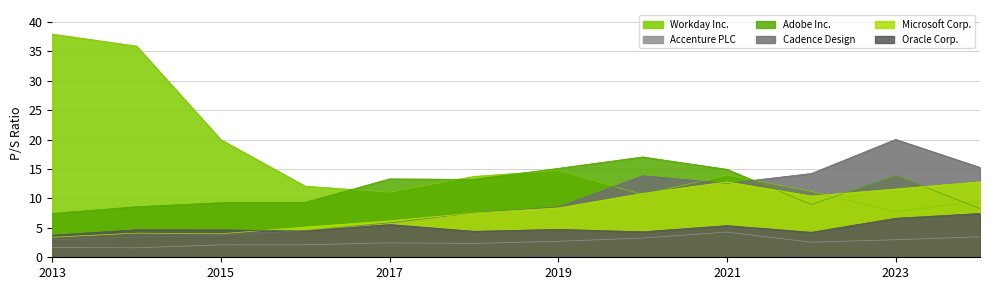

Reading right to left, what are all the values shown in this chart?

Workday Inc.: 9.6	7.7	11.2	13.9	10.7	14.8	13.7	11.1	12.1	20.0	35.9	37.9
Accenture PLC: 3.5	3.0	2.6	4.3	3.3	2.7	2.4	2.5	2.1	2.1	1.6	1.6
Adobe Inc.: 8.3	13.9	8.9	14.9	17.0	15.1	13.2	13.3	9.3	9.3	8.6	7.5
Cadence Design: 15.3	20.0	14.2	12.6	13.8	8.6	7.5	5.8	4.5	3.7	3.4	3.0
Microsoft Corp.: 12.8	11.6	10.4	12.8	10.8	8.4	7.5	6.2	5.1	4.0	4.1	3.4
Oracle Corp.: 7.4	6.6	4.2	5.4	4.3	4.7	4.4	5.6	4.5	4.7	4.7	3.8